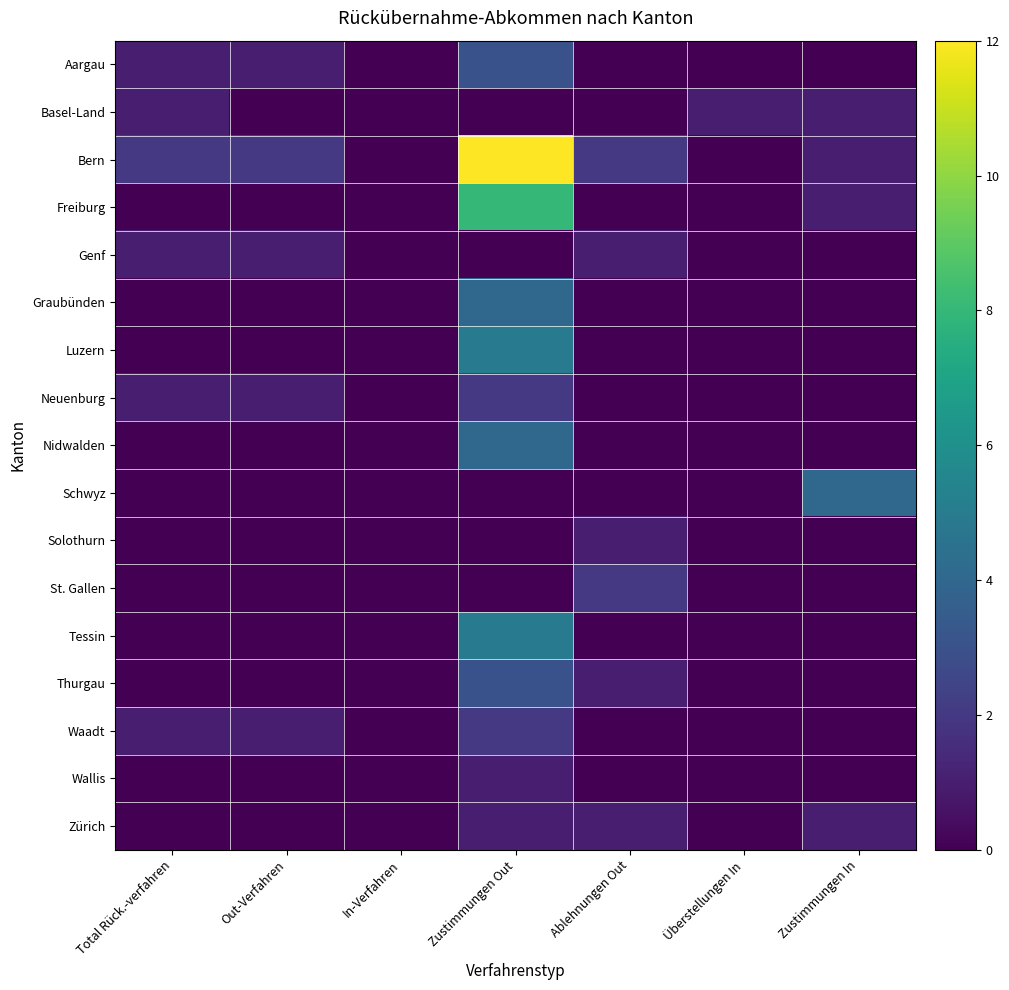

At which category does the chart reach its minimum across all series?

In-Verfahren